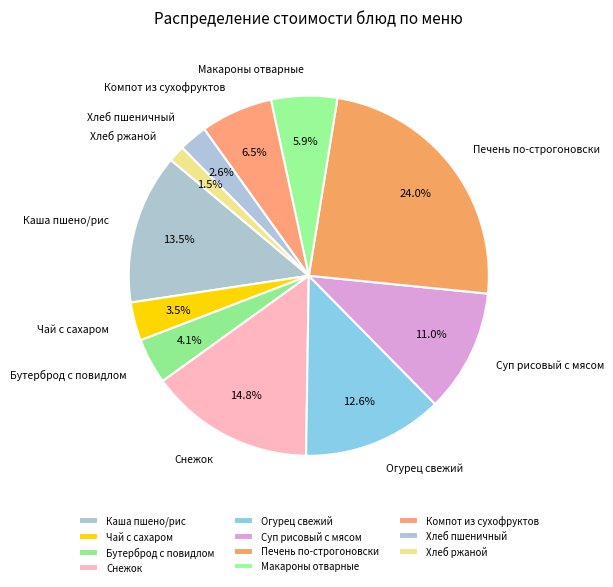

Rank the categories by value from lowest to highest.

Хлеб ржаной, Хлеб пшеничный, Чай с сахаром, Бутерброд с повидлом, Макароны отварные, Компот из сухофруктов, Суп рисовый с мясом, Огурец свежий, Каша пшено/рис, Снежок, Печень по-строгоновски